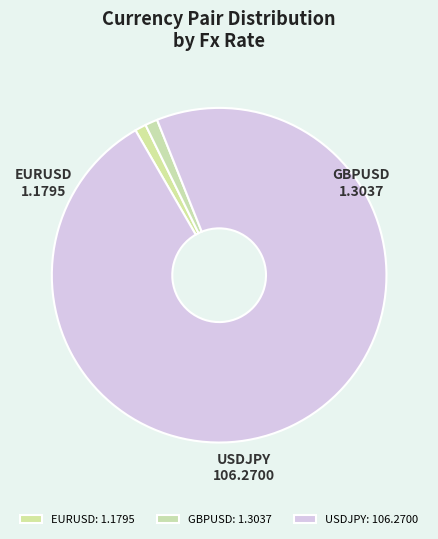

Between EURUSD and USDJPY, which is larger?

USDJPY